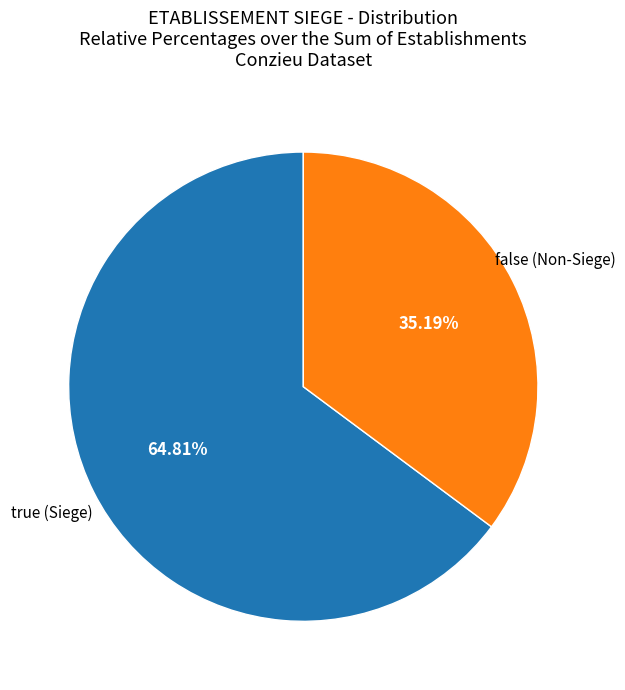

Do true and false together represent more than half of the pie?

Yes